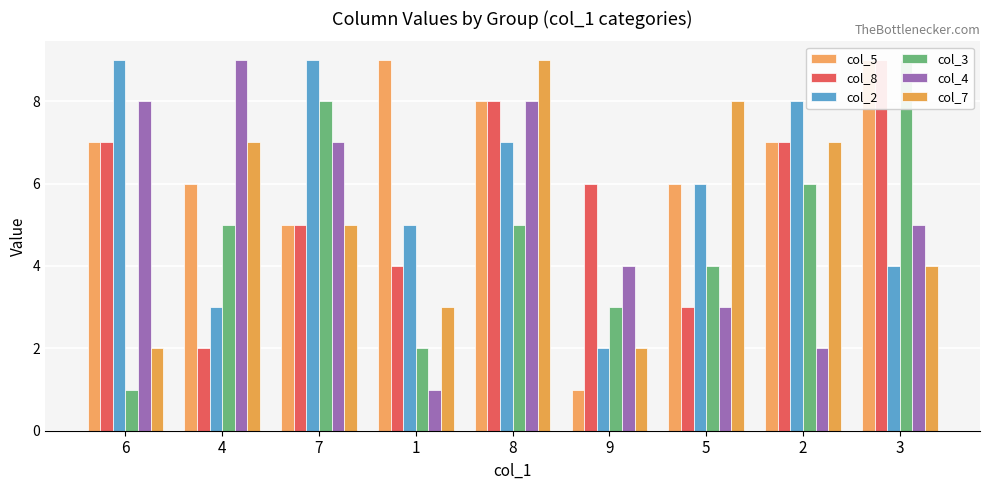

Which label corresponds to the smallest value in the chart?

9